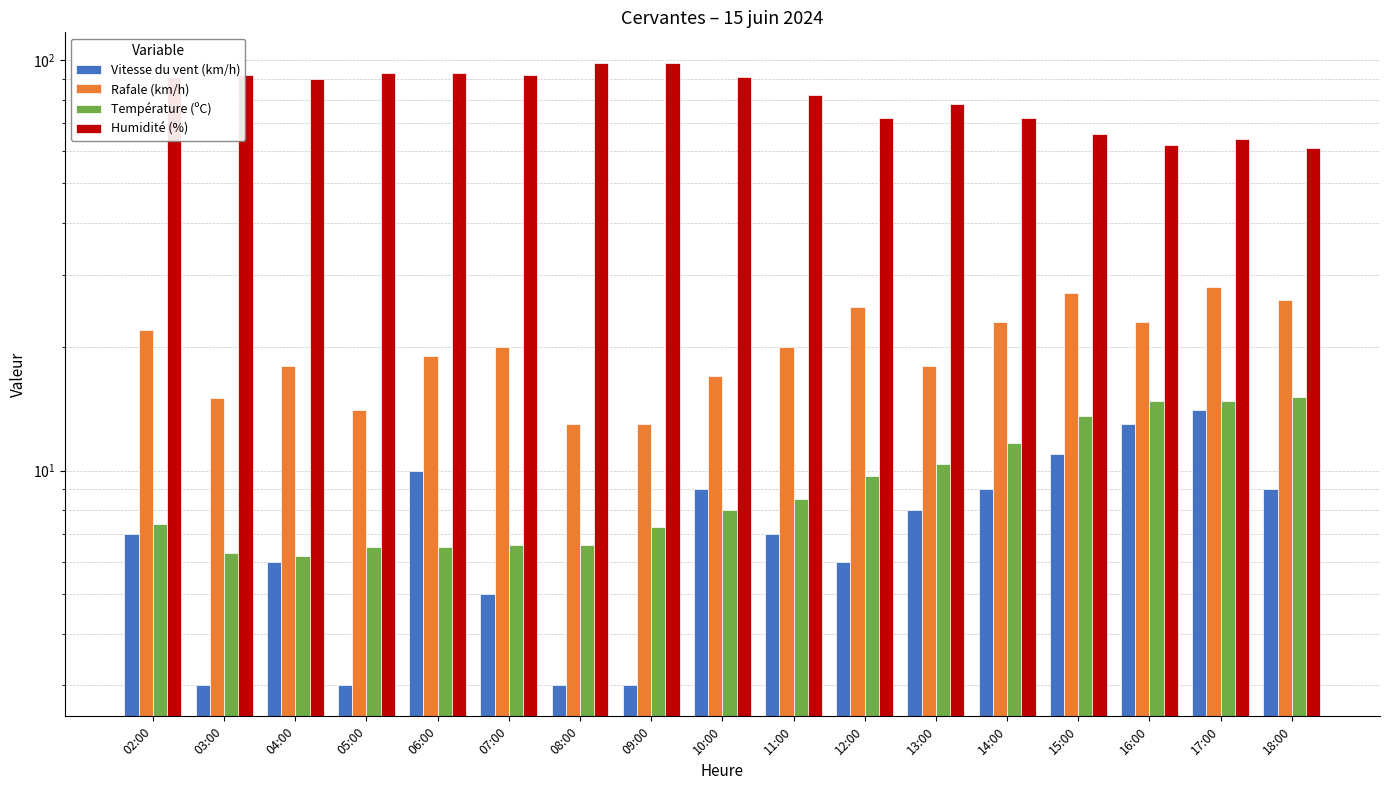

How many distinct data groups are displayed?

4